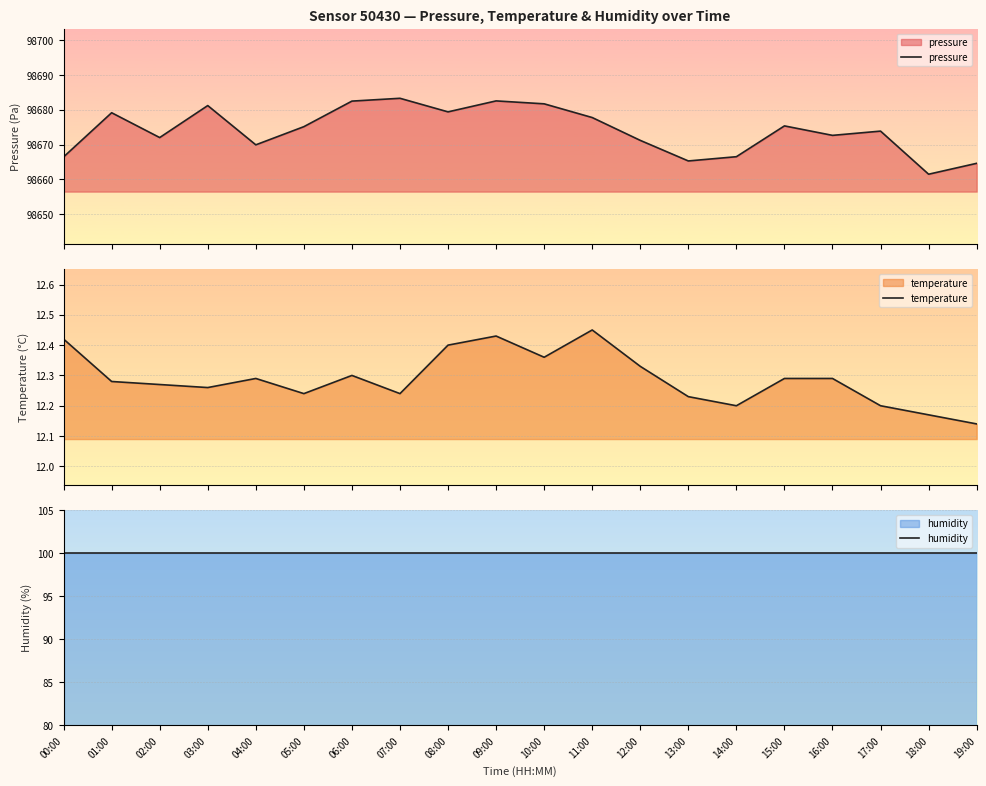

What is the minimum value shown in the chart?

12.1